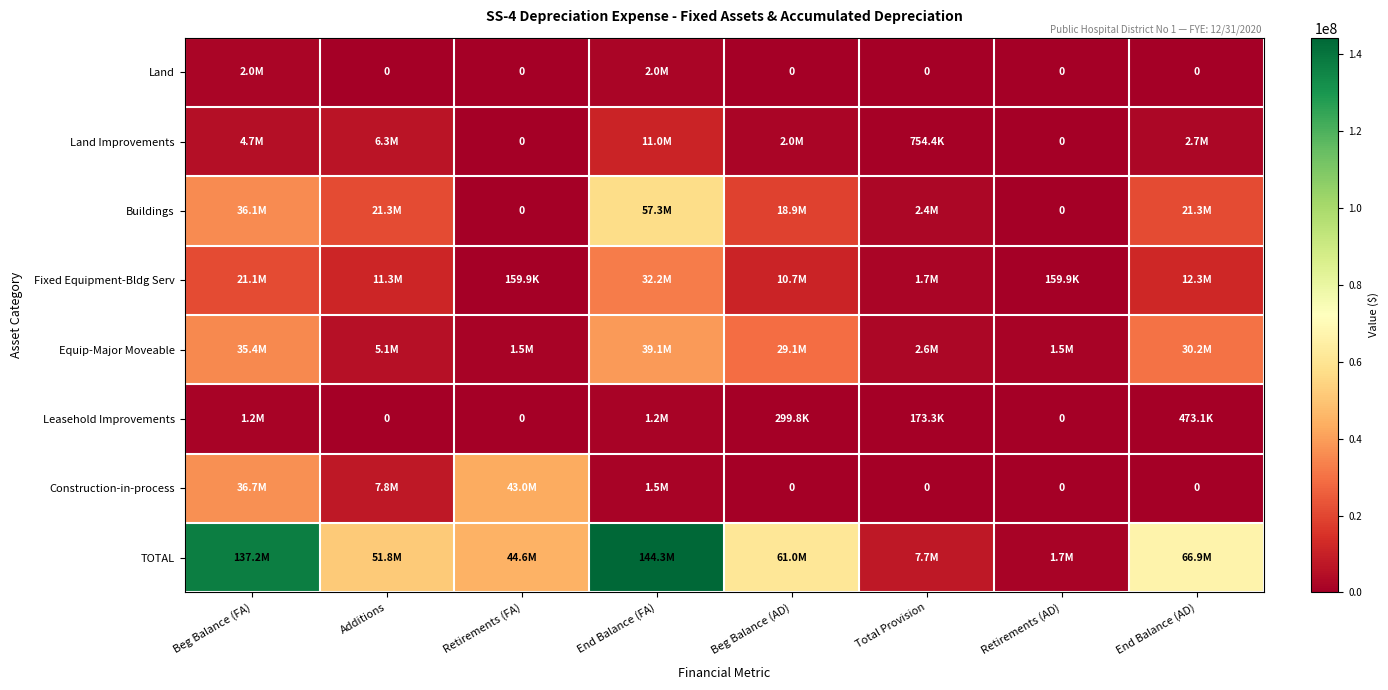

Which category has the lowest value in the Equip-Major Moveable series?

Retirements (FA)